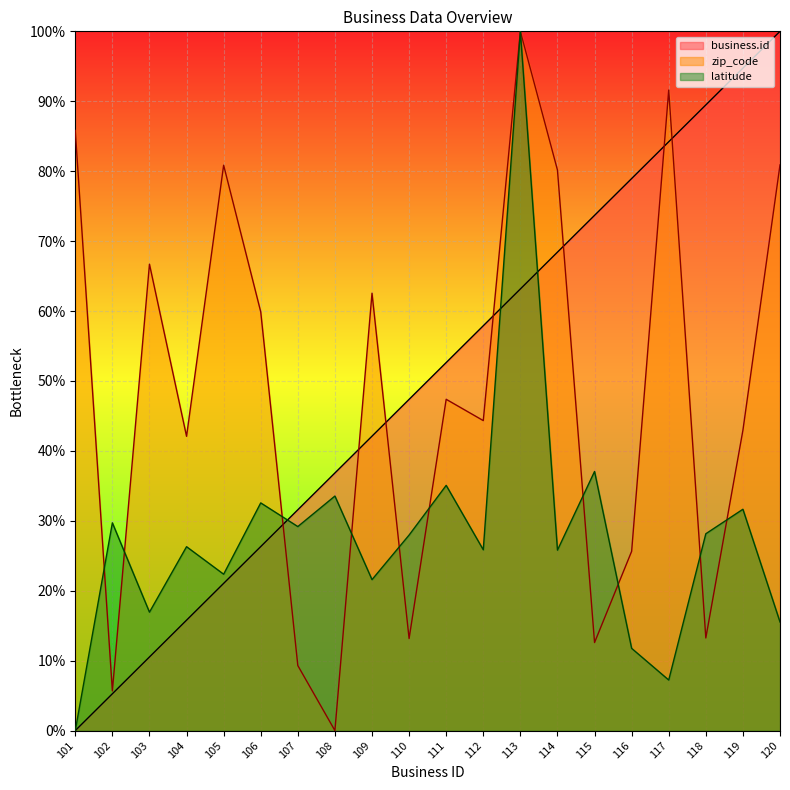

After their last crossing, which series has the higher values: business.id or latitude?

business.id